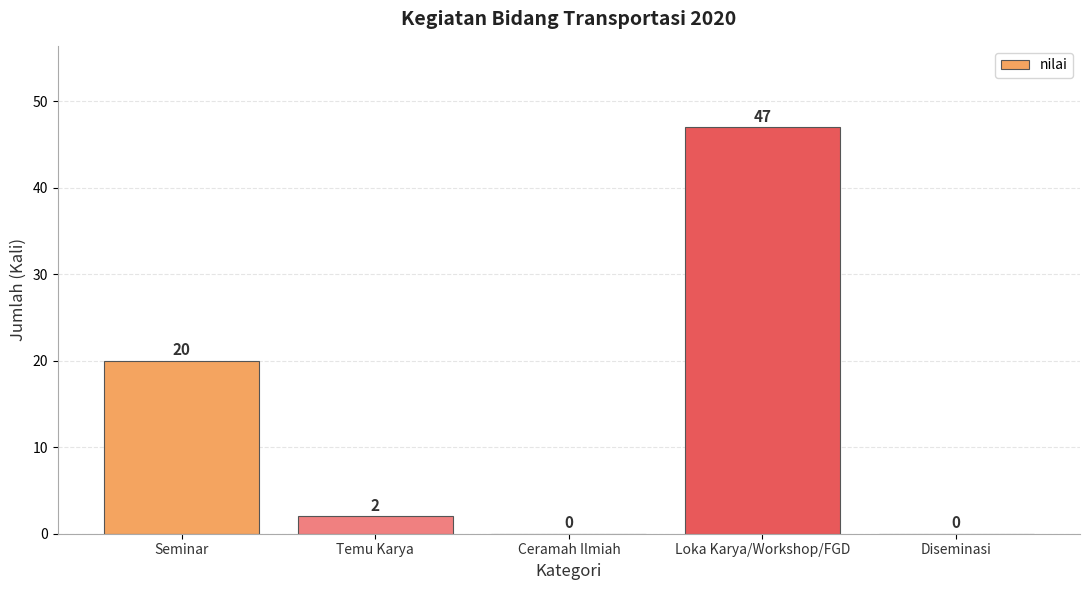

What is the maximum value shown in the chart?

47